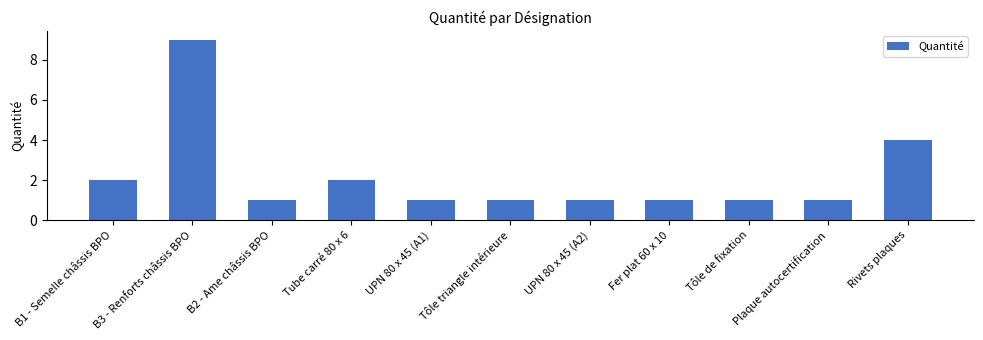

What is the label of the 2nd bar from the right?

Plaque autocertification